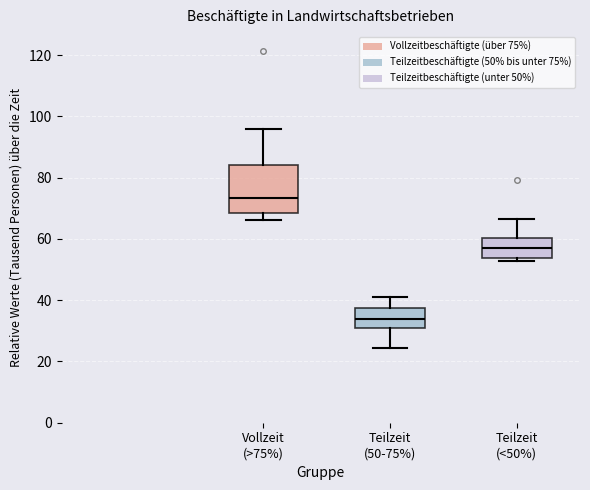

Where is the lower edge of the box for Vollzeit (>75%) on the y-axis? The values are not printed on the chart, so give them approximately, as read against the axis.

68